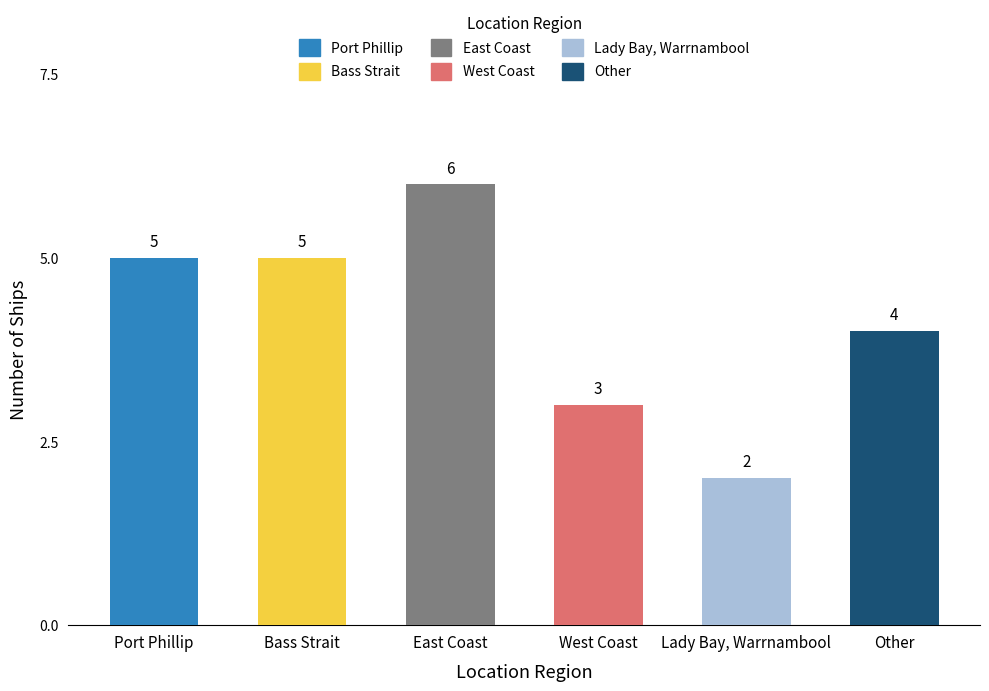

How many data points are less than 5?

3